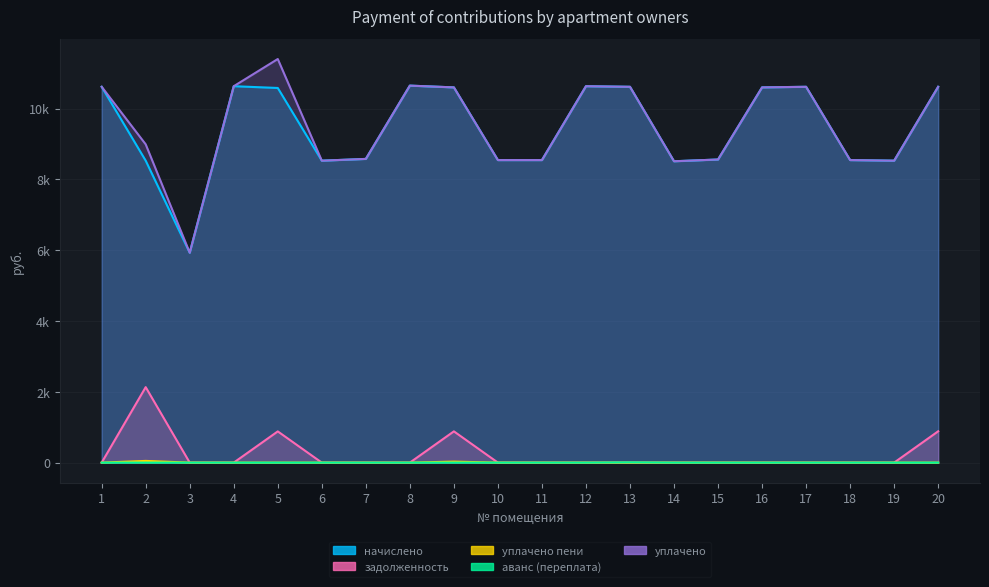

Is it true that начислено equals 2617.4 at 1?

False